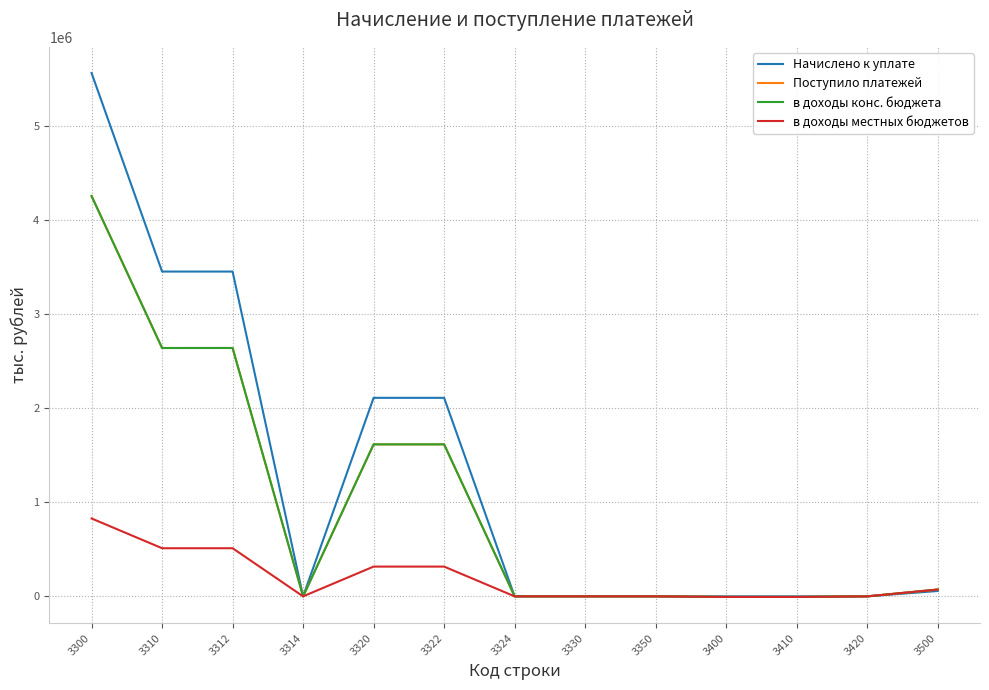

Which series has the largest range (max minus min)?

Начислено к уплате